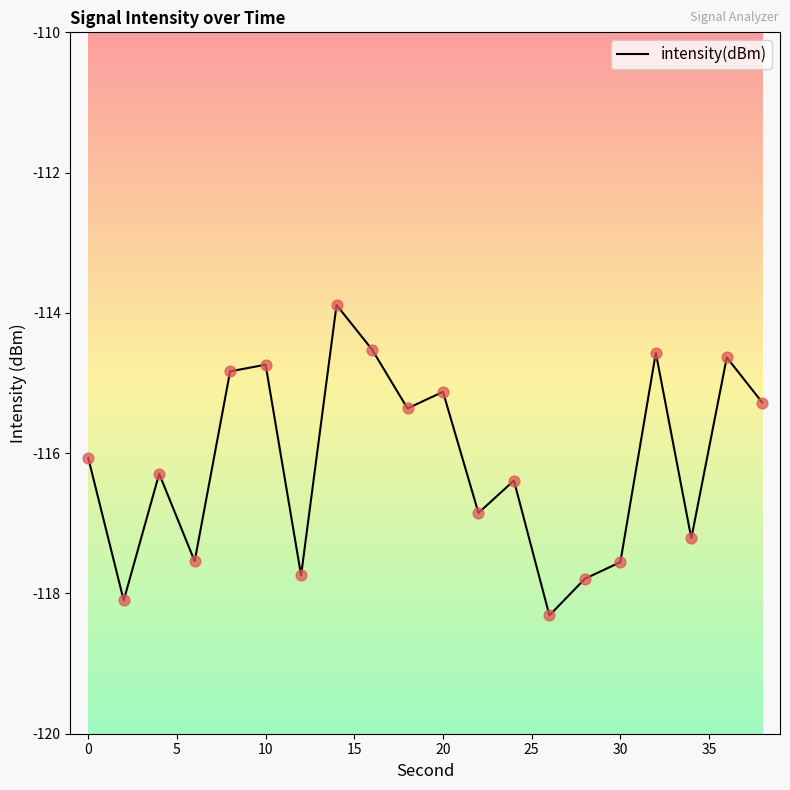

What is the greatest value displayed?

-113.9